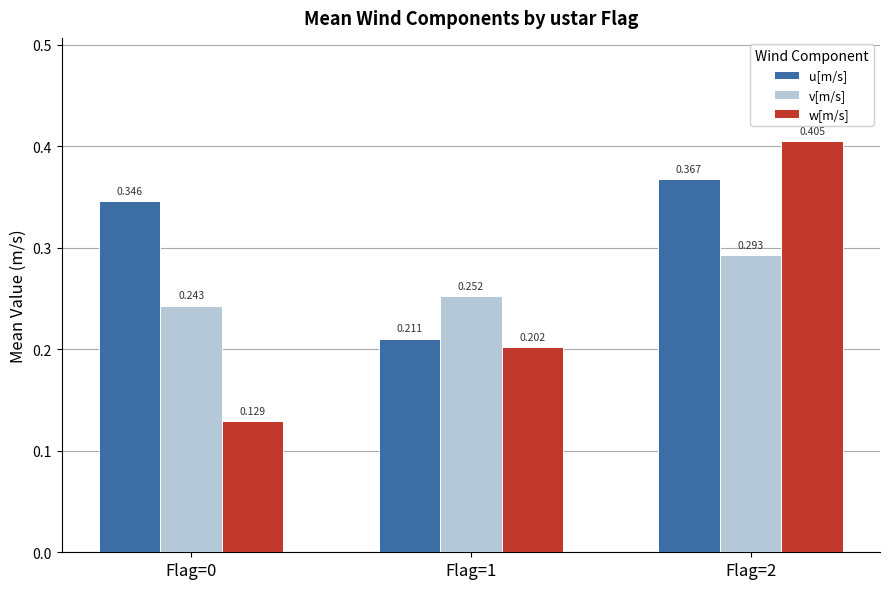

Which series has the largest range (max minus min)?

w[m/s]